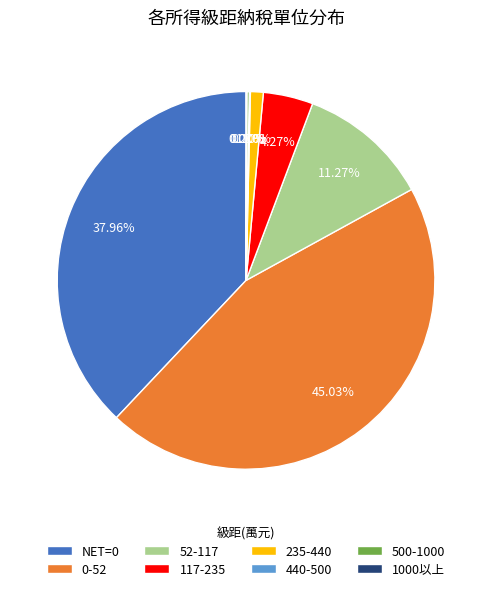

Do NET=0 and 235-440 together represent more than half of the pie?

No